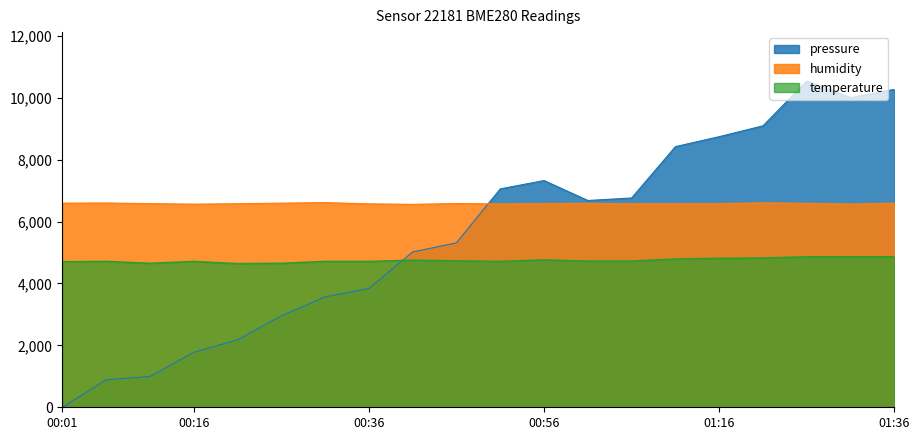

Where does the humidity series first go above 6580?

00:01